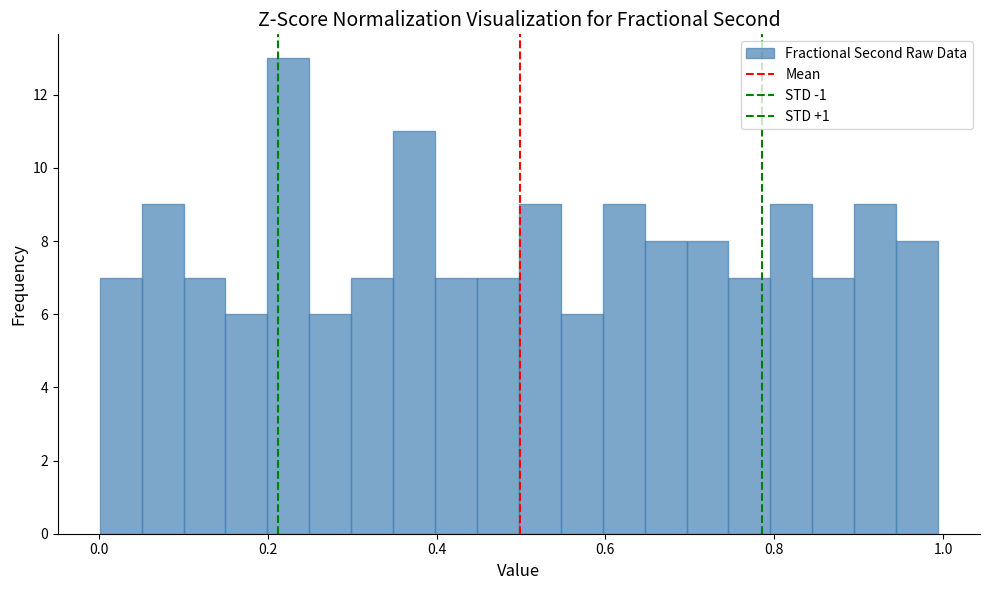

Read against the x-axis, roughly where is the centre of the tallest bar?

0.22